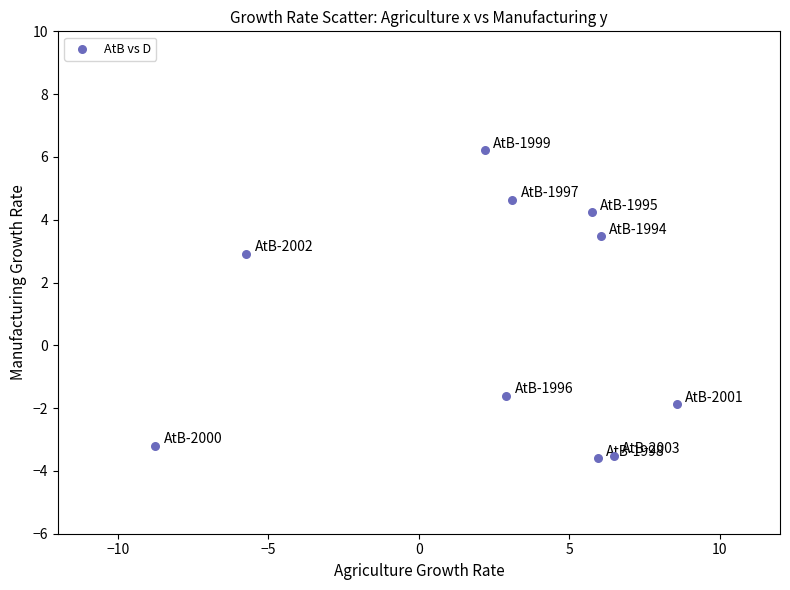

What Y value in the scatter plot is closest to 1?

2.9